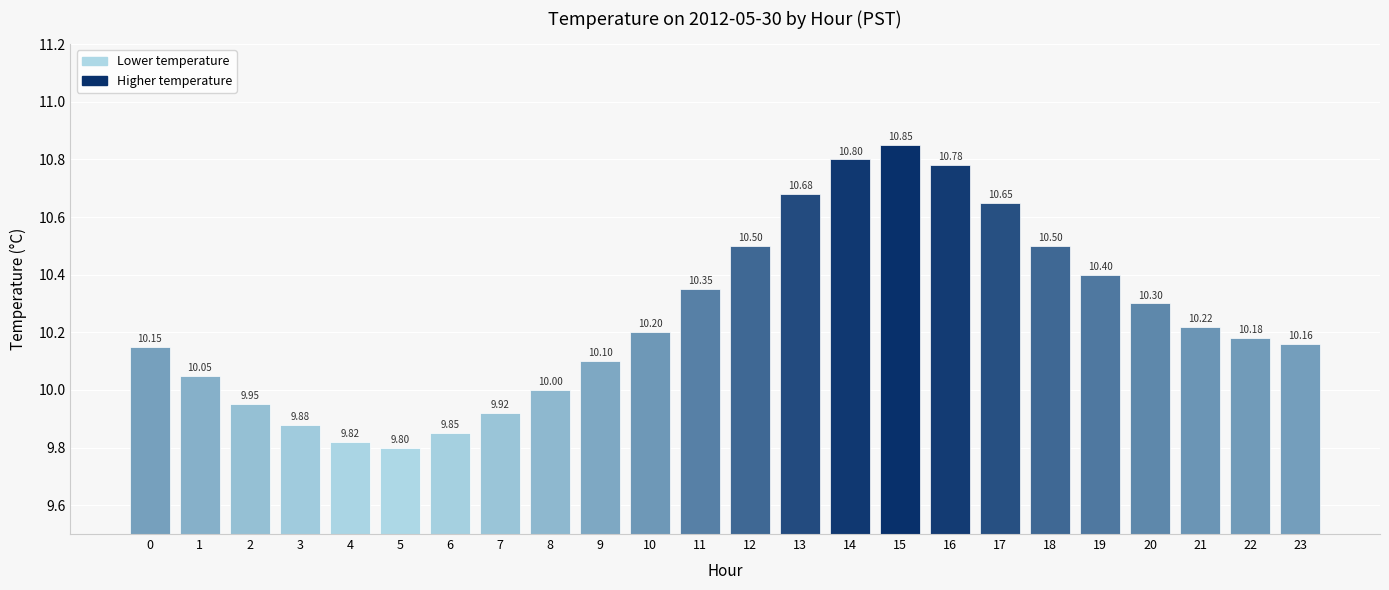

Approximately how many times larger is the value at 12 compared to 2?

1.1